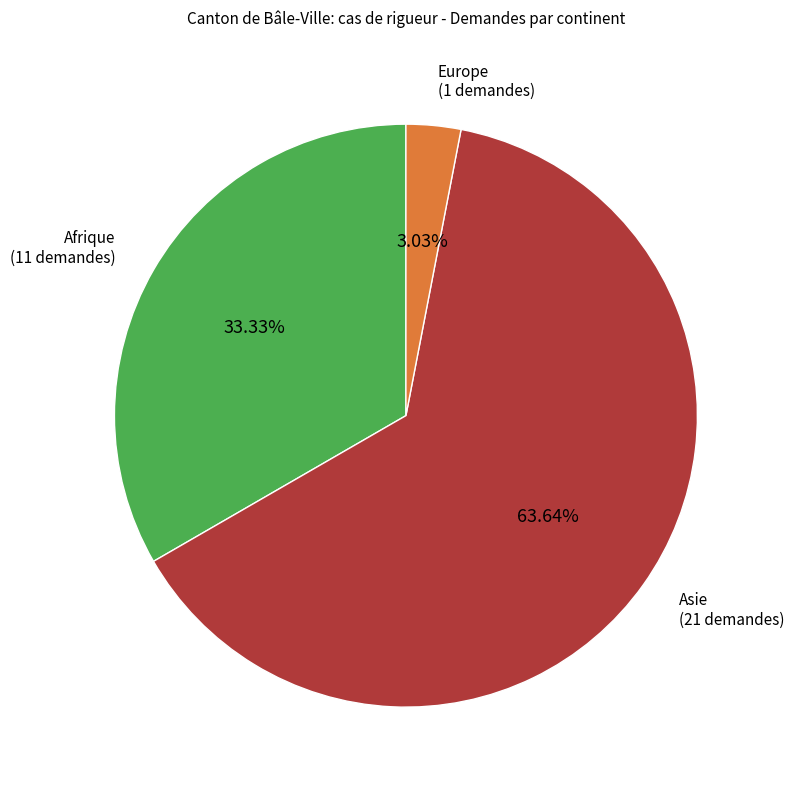

How many segments does this pie chart have?

3